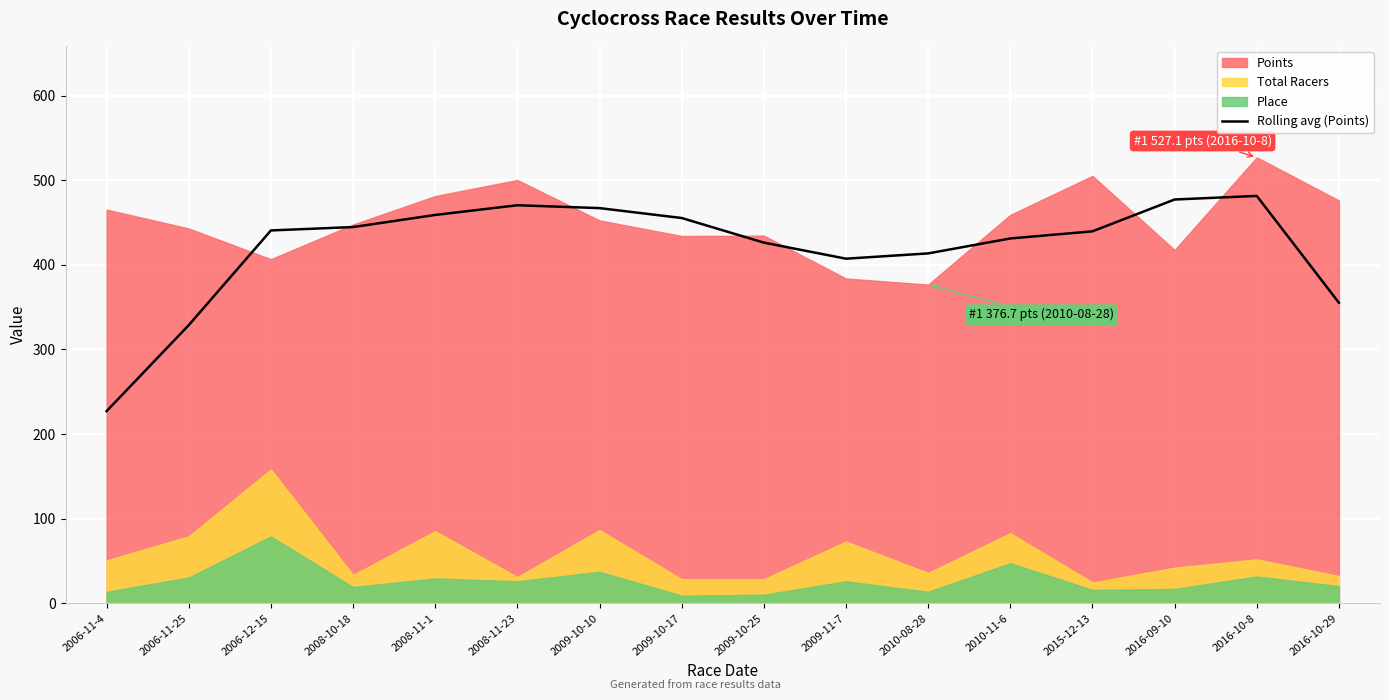

What is the difference between the maximum and minimum values?

254.4